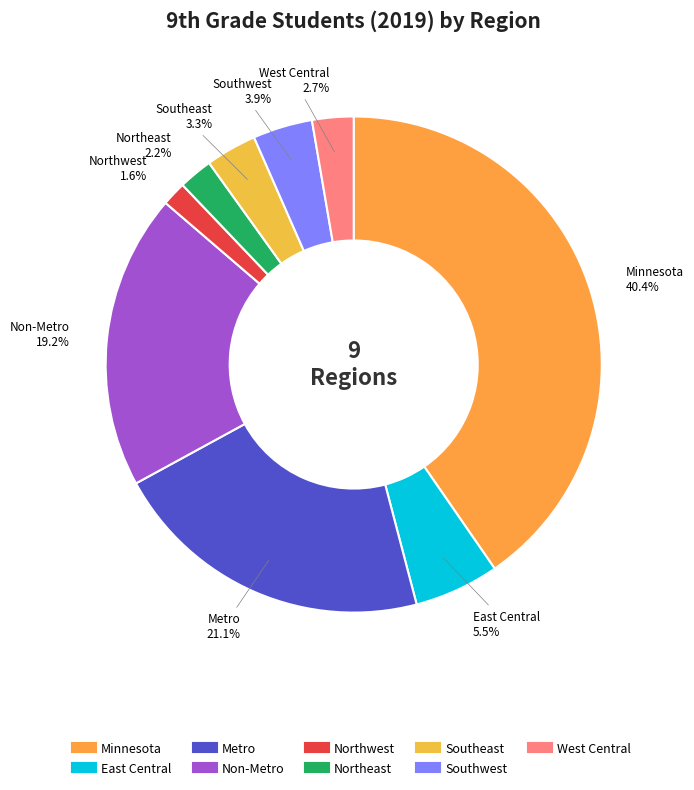

Count the number of slices in the pie.

9